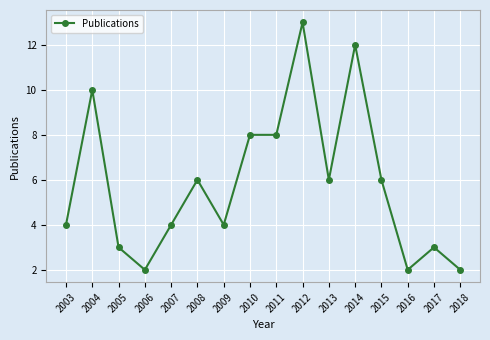

Is this an area chart (filled region under the line)?

No